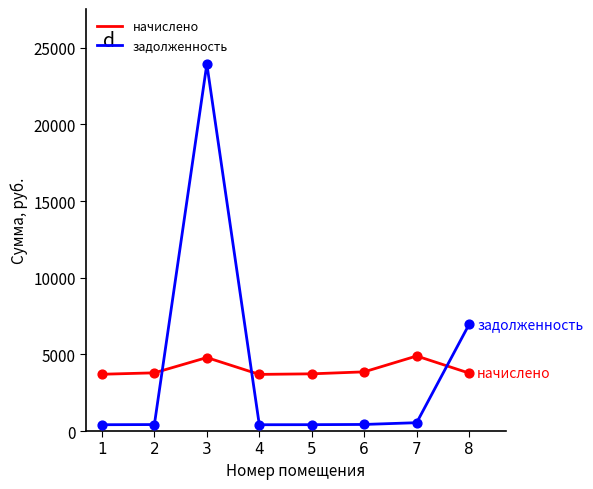

Between 3 and 4, which series saw the biggest shift?

задолженность